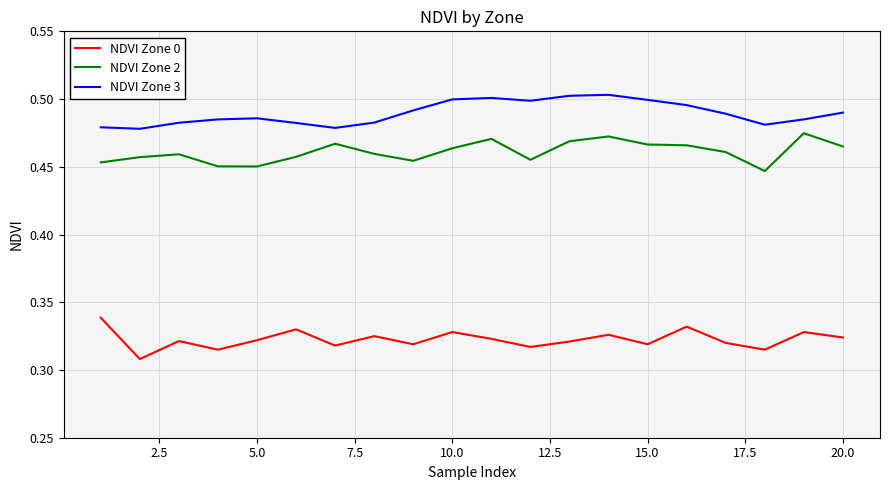

How many lines are shown in the chart?

3